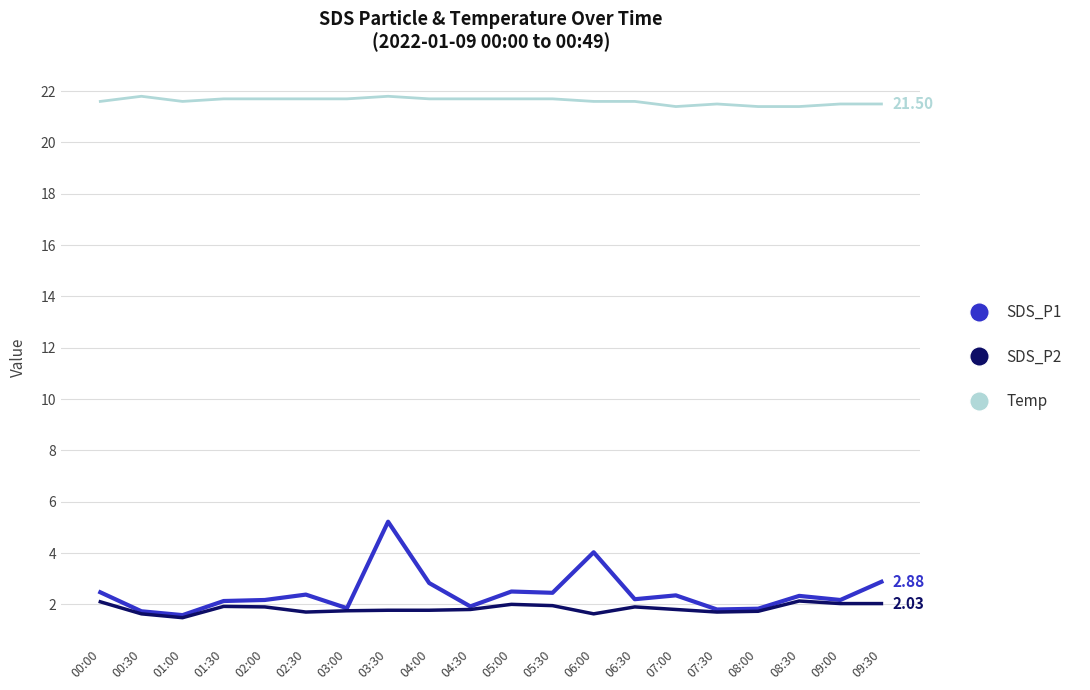

What are all the series names shown in the legend?

SDS_P1, SDS_P2, Temp